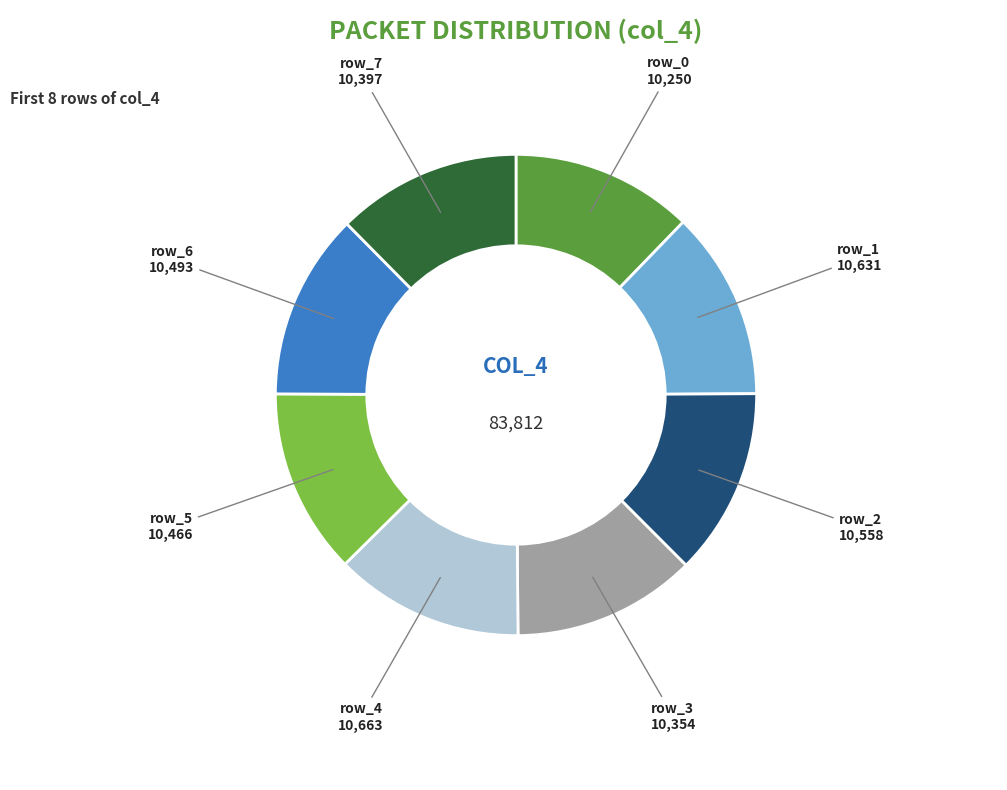

Is it true that row_4 is 7% of the pie?

False